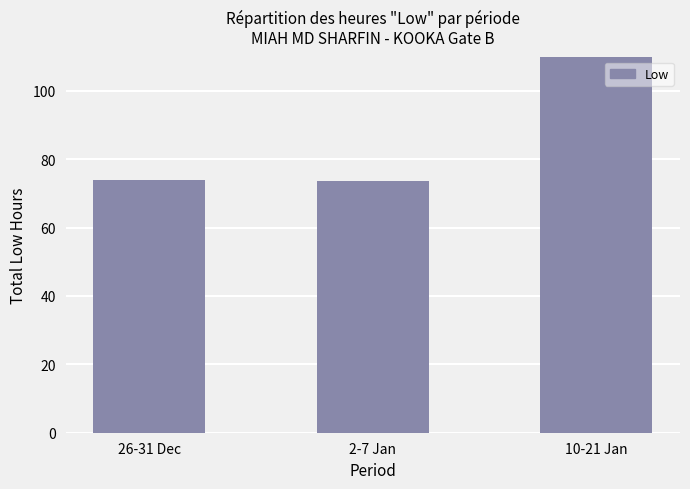

What is the difference between the maximum and minimum values?

48.0